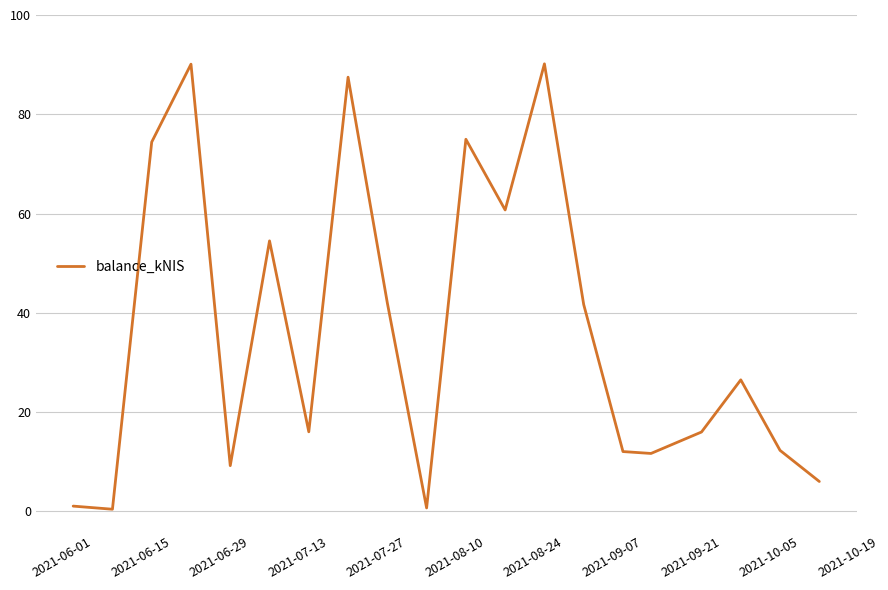

What is the difference between the maximum and minimum values?

89.7